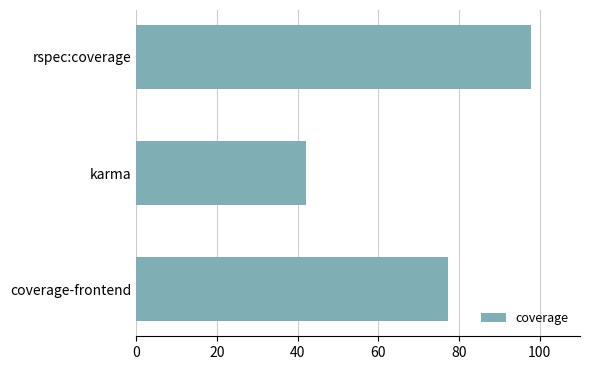

At which category does the chart reach its minimum across all series?

karma